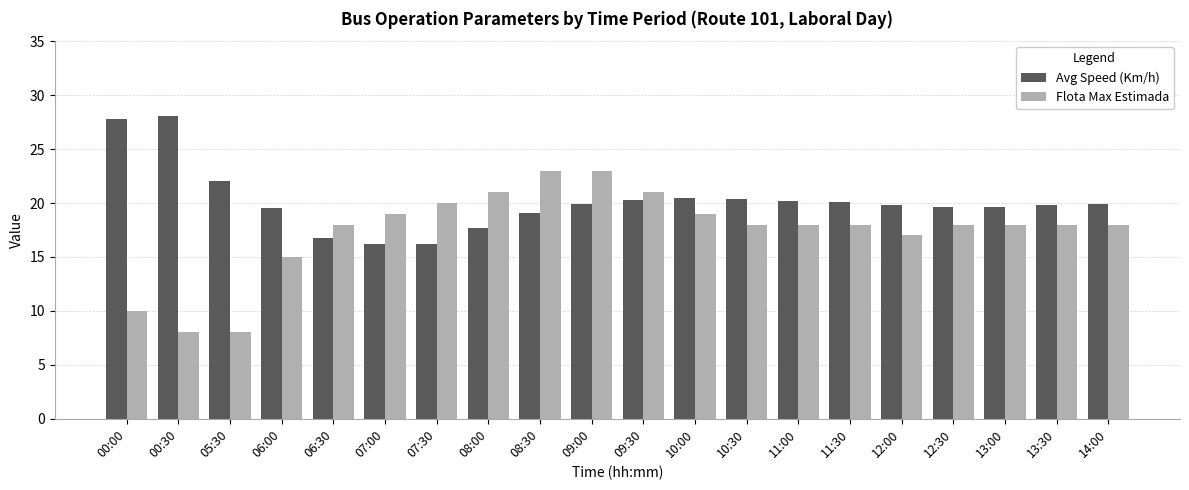

The Avg Speed (Km/h) series shows 20.3 at 09:30. True or false?

True